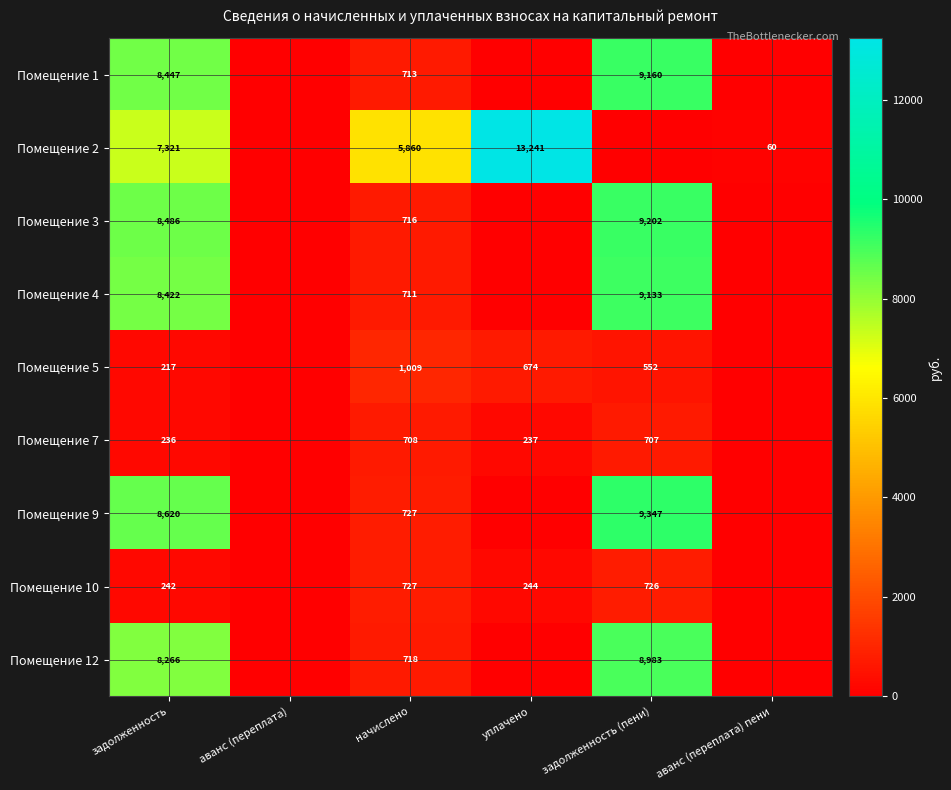

What is the difference between the Помещение 5 values at уплачено and задолженность?

457